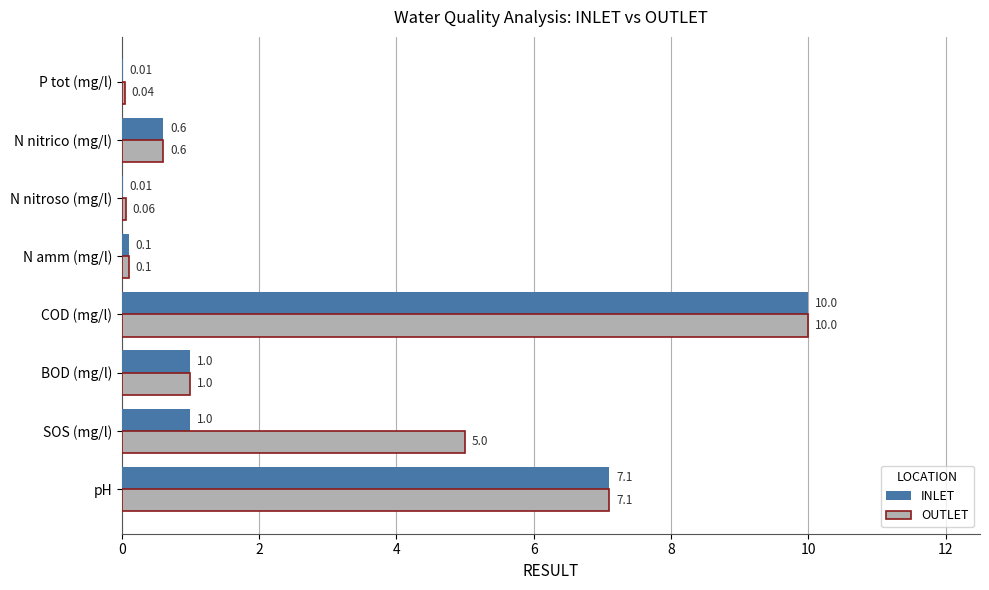

Where is INLET nearest to the value 5?

pH